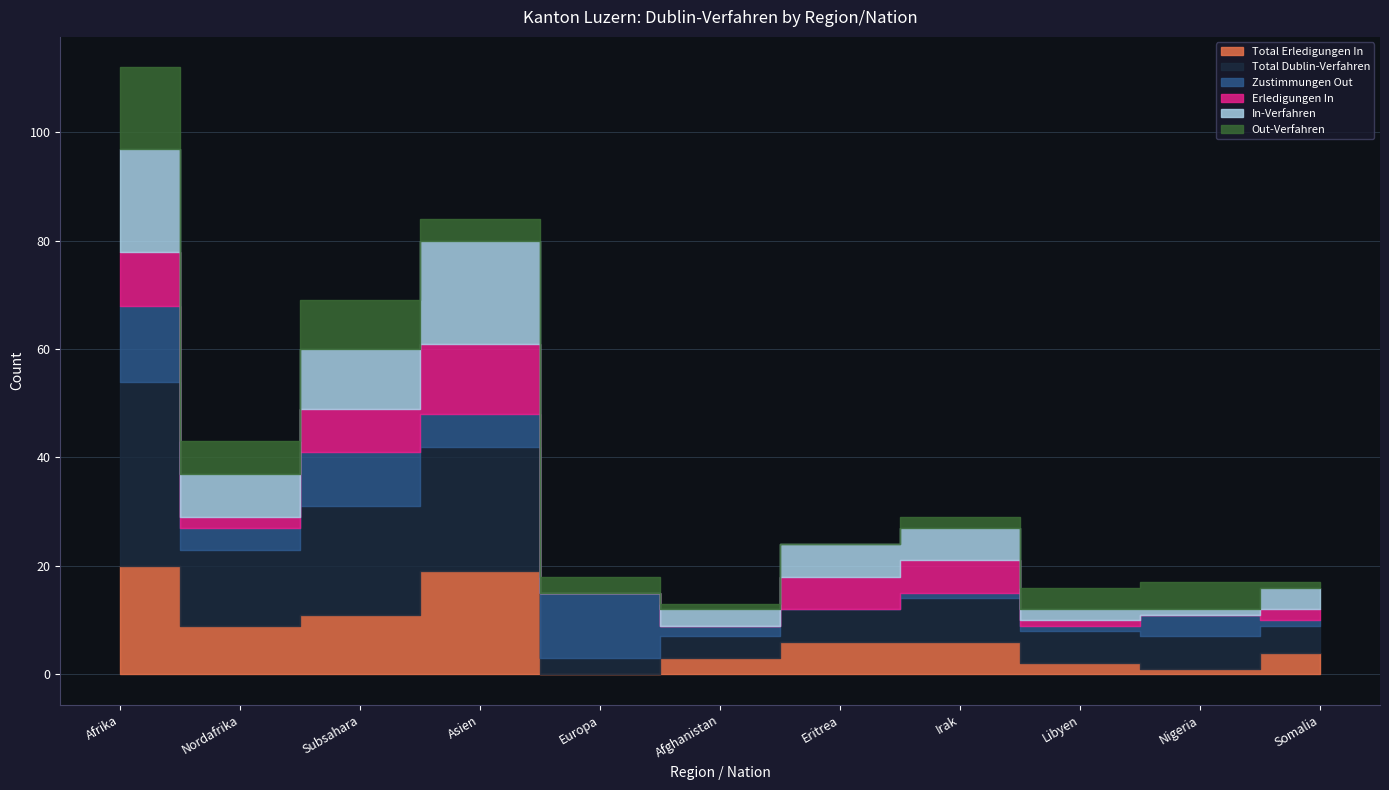

What is the label of the 1st point from the left?

Afrika